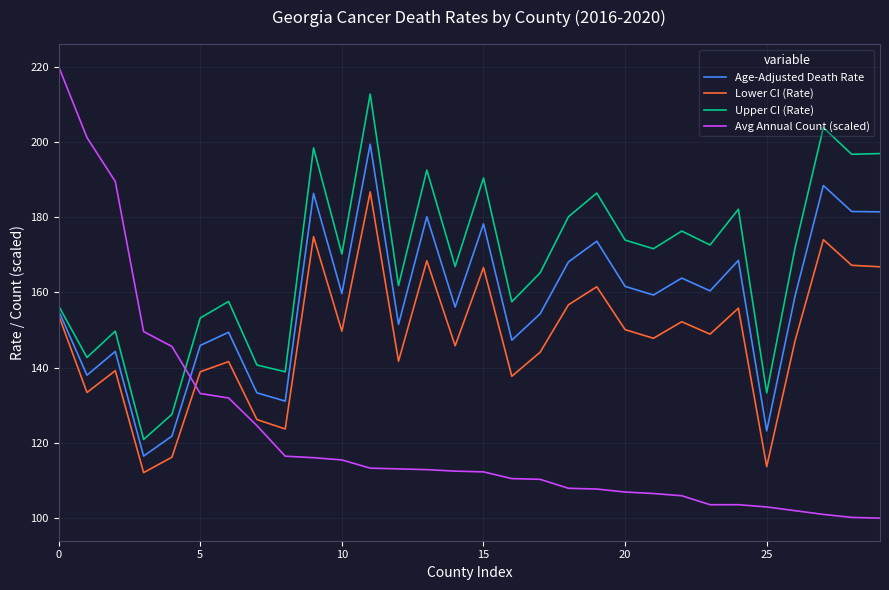

Which series has the largest total across all categories?

Upper CI (Rate)